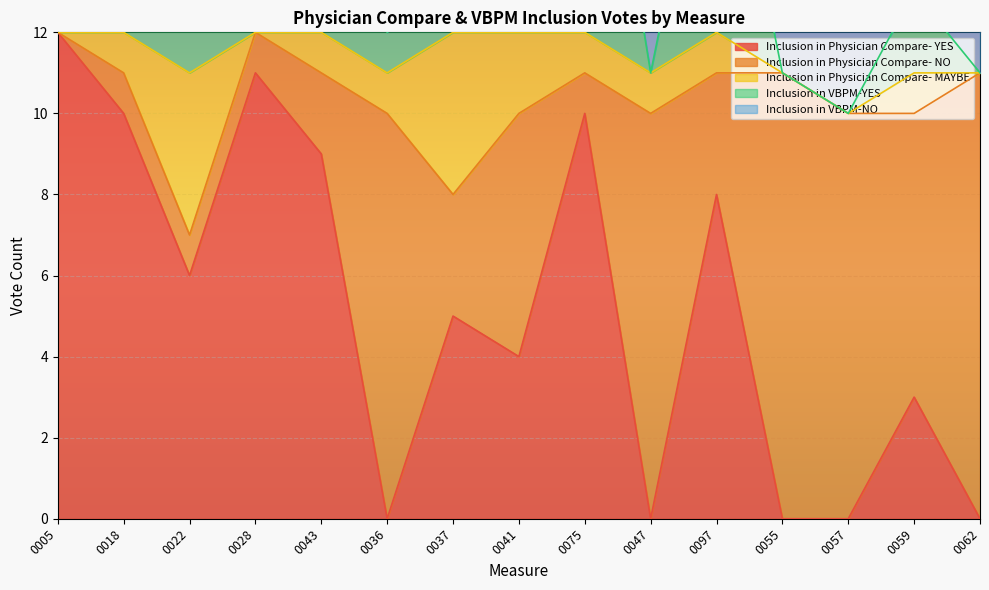

What is the difference between the highest and lowest values at 0036?

10